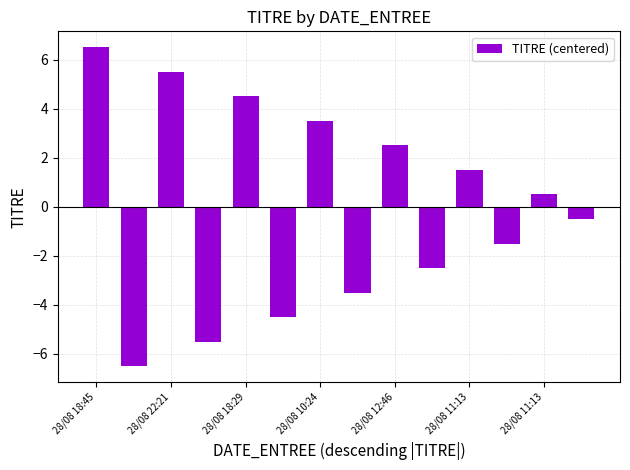

What is the value of the 9th bar from the left?

2.5